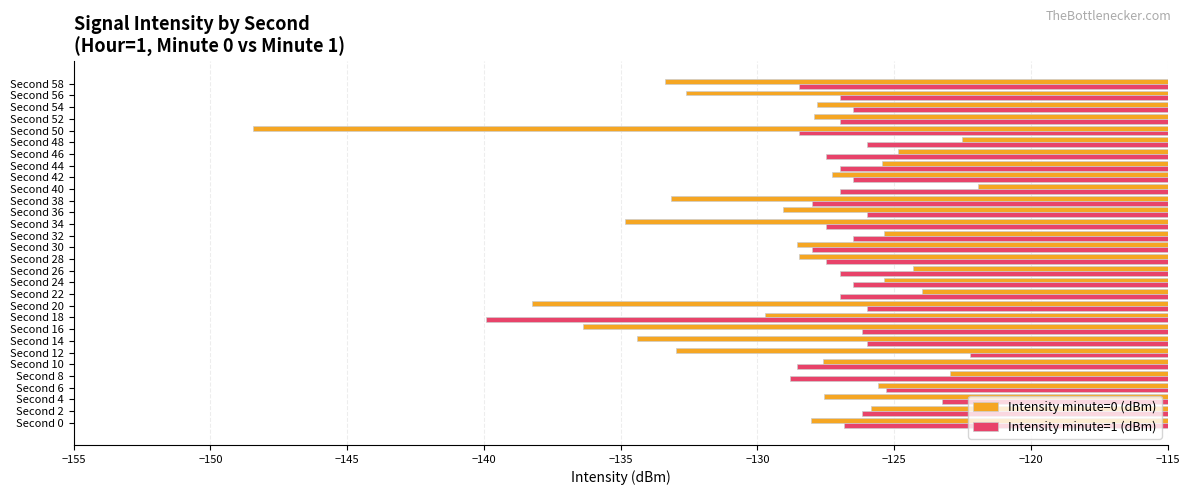

Which series has the largest total across all categories?

Intensity minute=1 (dBm)